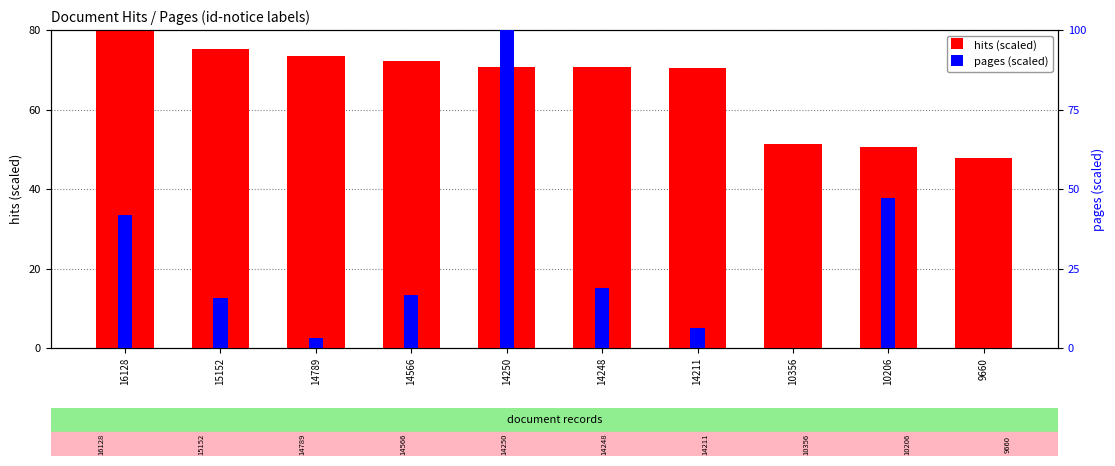

Reading left to right, transcribe all the data shown in this chart.

hits (scaled): 80.0	75.2	73.4	72.3	70.7	70.7	70.5	51.4	50.6	47.9
pages (scaled): 41.7	15.7	3.1	16.5	100.0	18.9	6.3	0.0	47.2	0.0